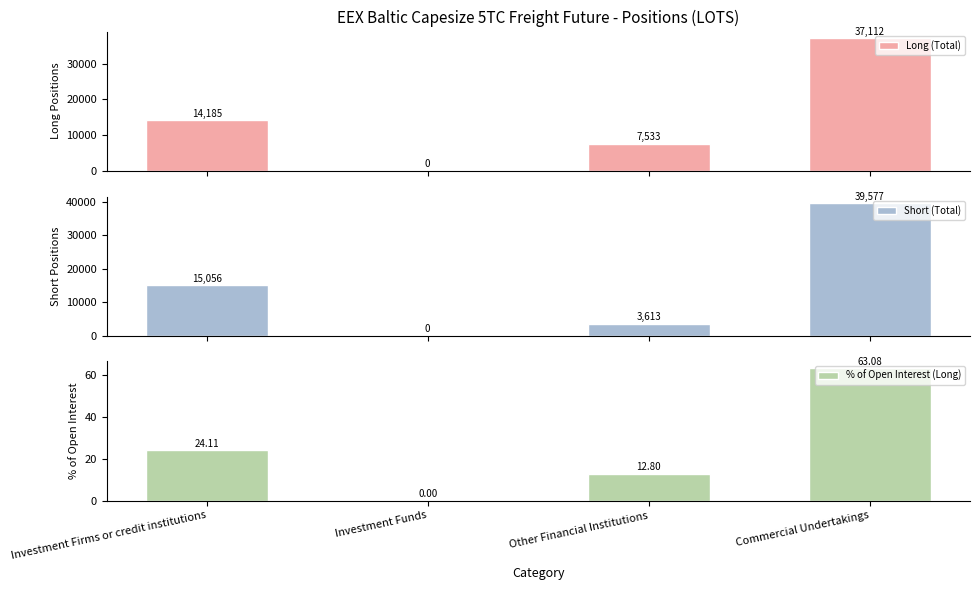

The Long (Total) series shows 15596.1 at Investment Funds. True or false?

False